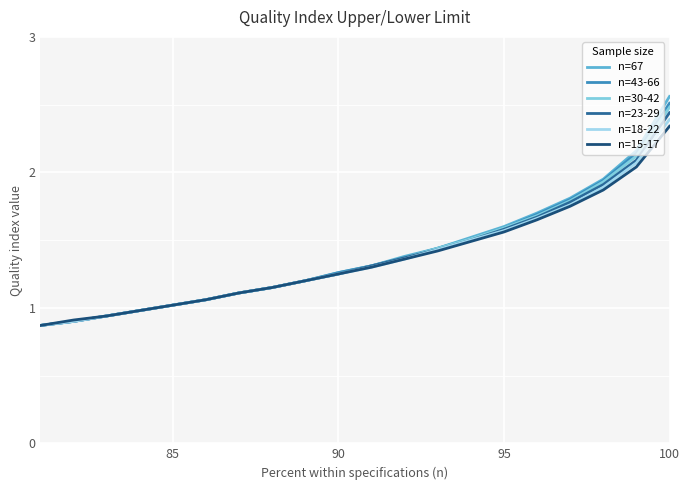

How many data points in n=67 are above 1?

16